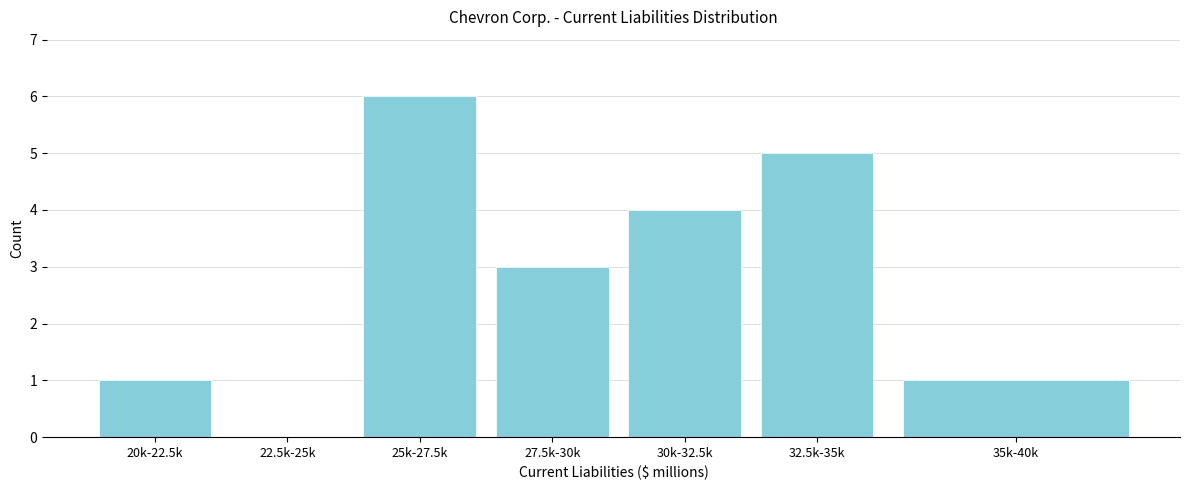

Reading left to right, extract all data points from this chart.

20k-22.5k=1	22.5k-25k=0	25k-27.5k=6	27.5k-30k=3	30k-32.5k=4	32.5k-35k=5	35k-40k=1